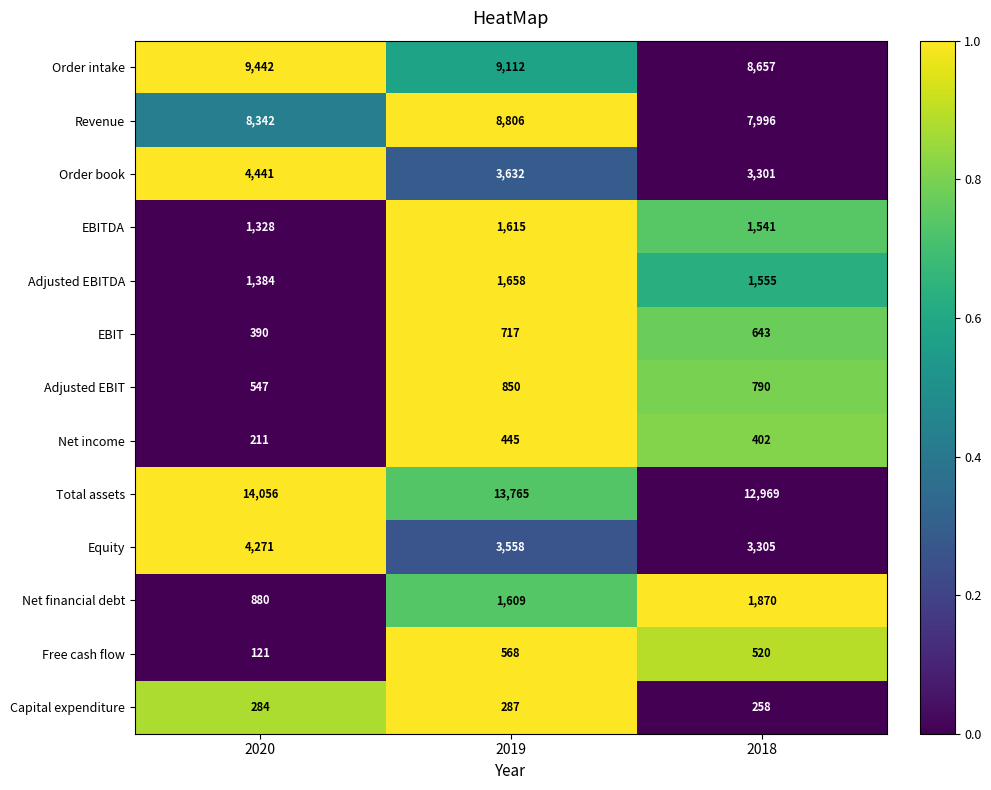

Between 2020 and 2018, which series saw the biggest shift?

Order book